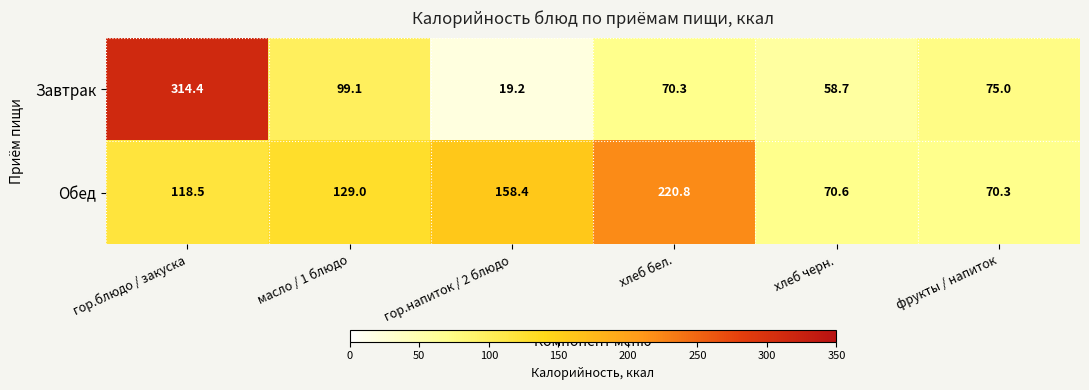

Which series has the widest spread of values?

Завтрак